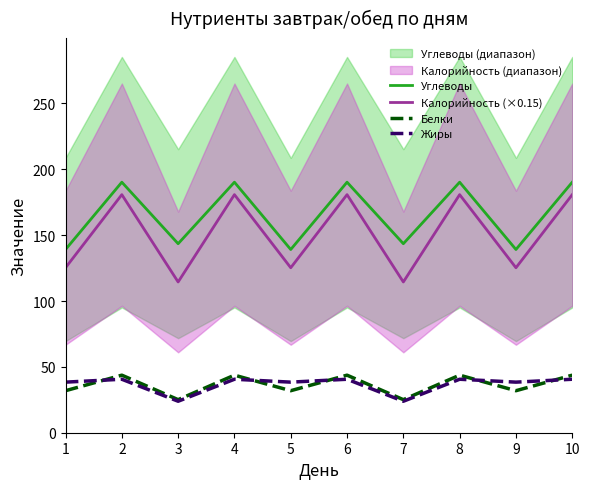

Between 2 and 8, which is larger?

2